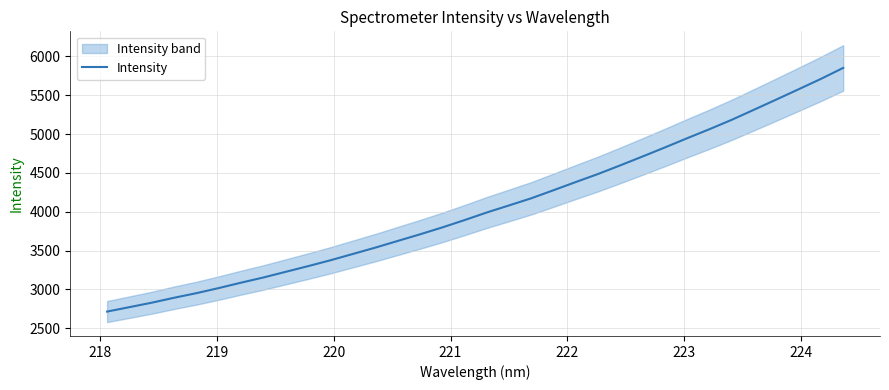

What is the highest value of the Intensity series?

5851.1